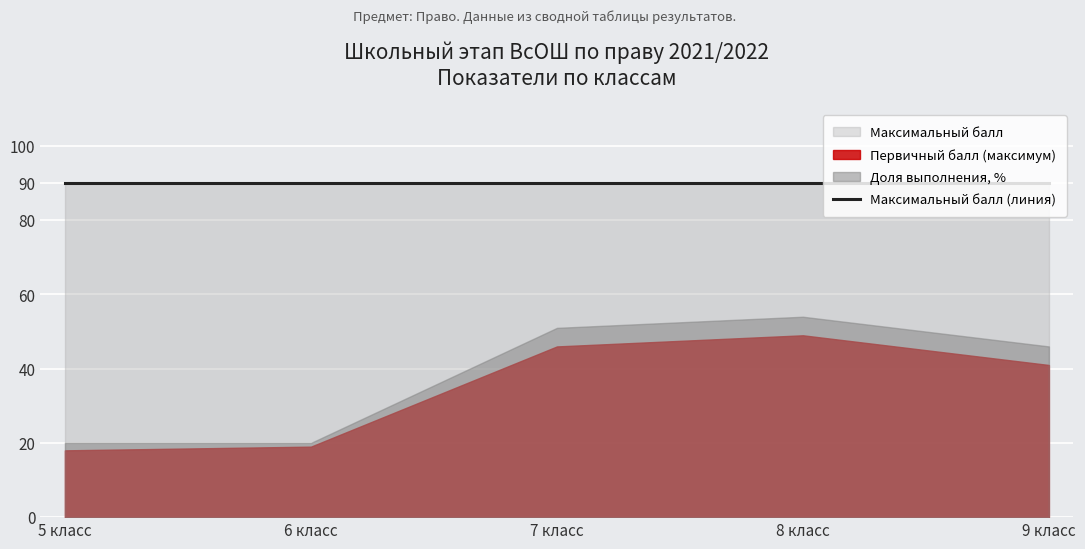

Does the chart display data point markers on the line(s)?

No